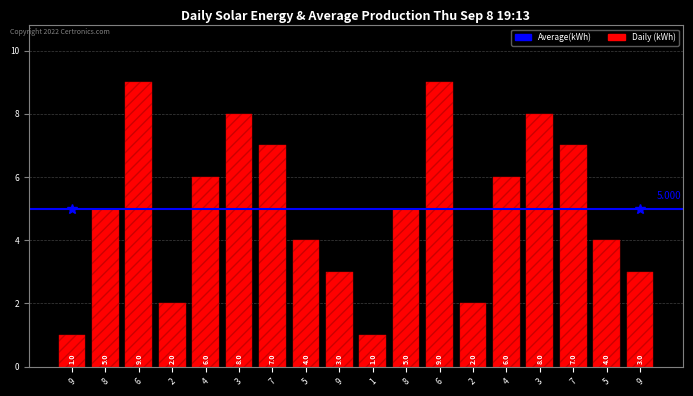

How many categories are shown in the chart?

18